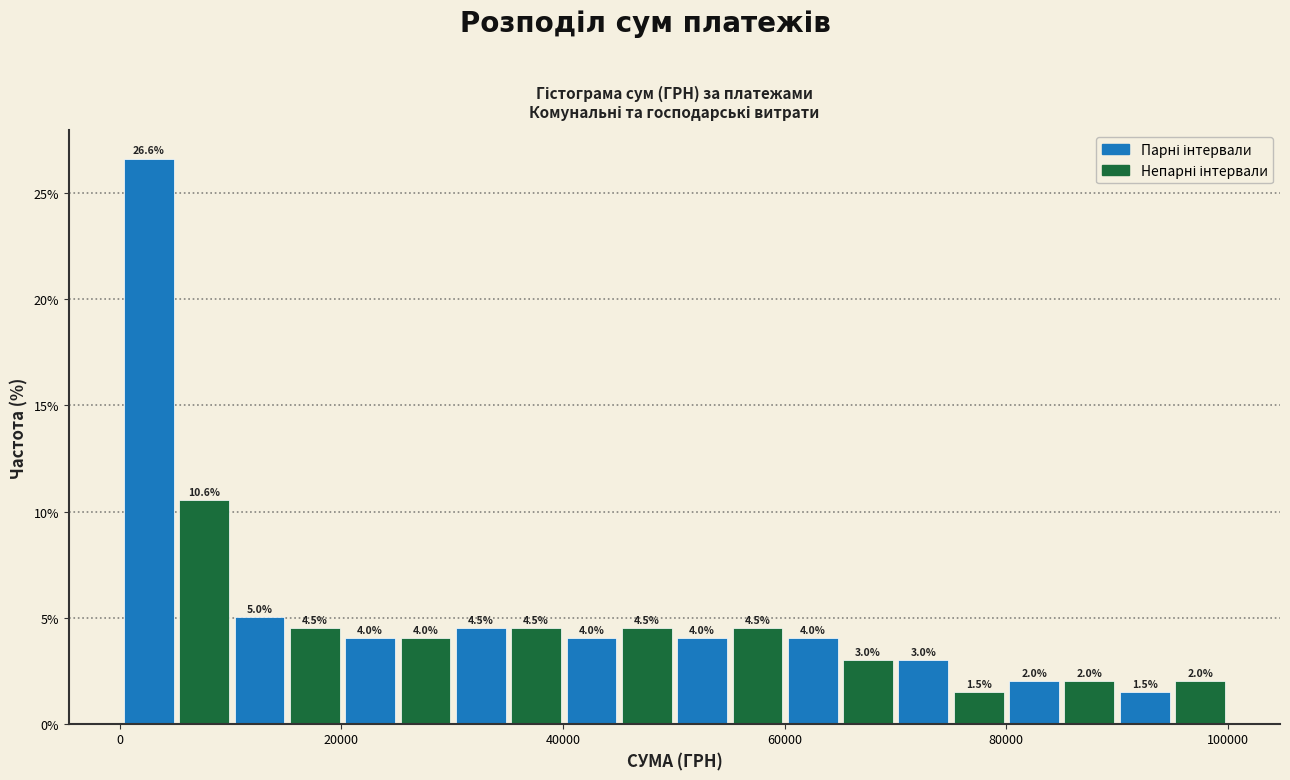

Around what value on the x-axis is the tallest bar? Give the approximate position of its centre, as read against the axis.

2000